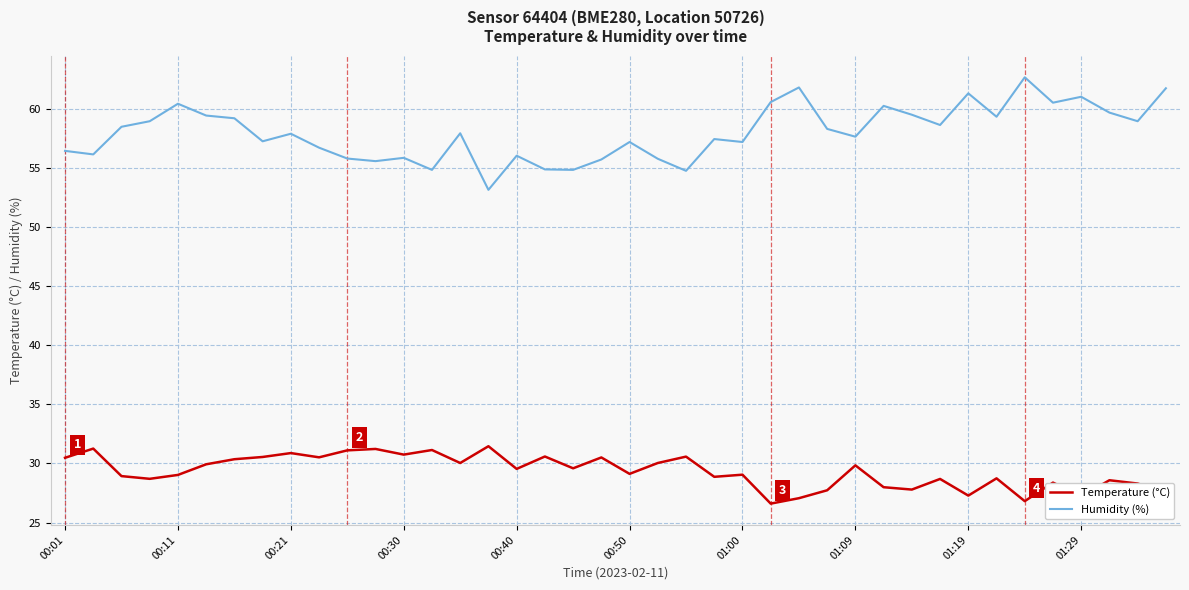

Which series has the largest range (max minus min)?

Humidity (%)